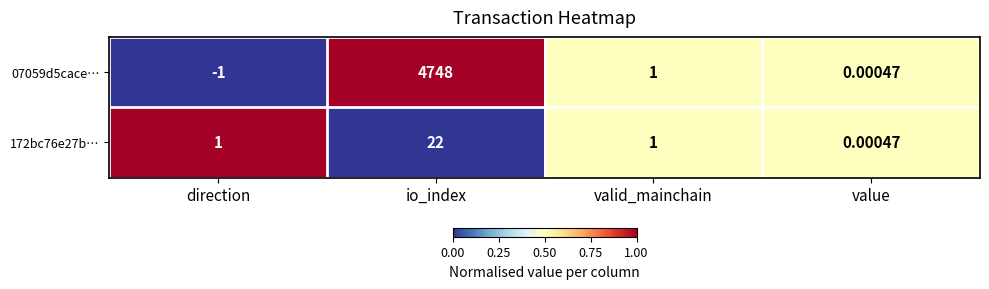

At which category is the sum across all series the highest?

io_index